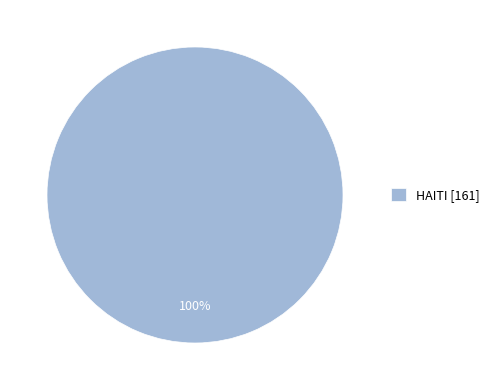

What percentage is the HAITI [161] slice, to the nearest percent?

100%